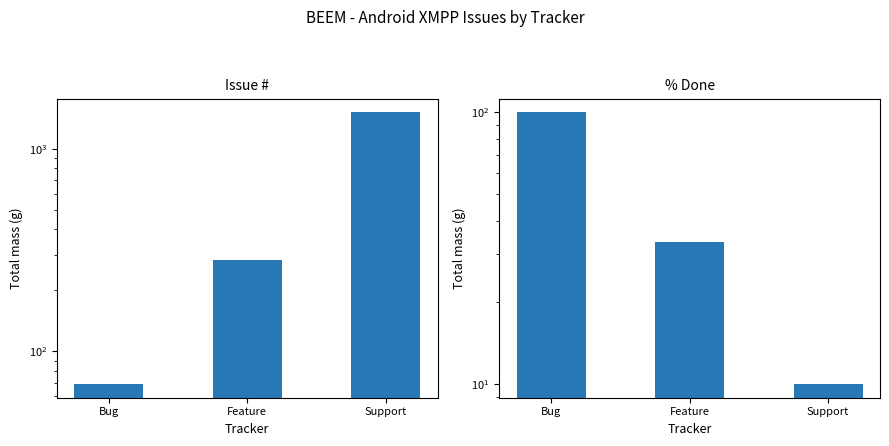

How many data points in # are less than 282?

1